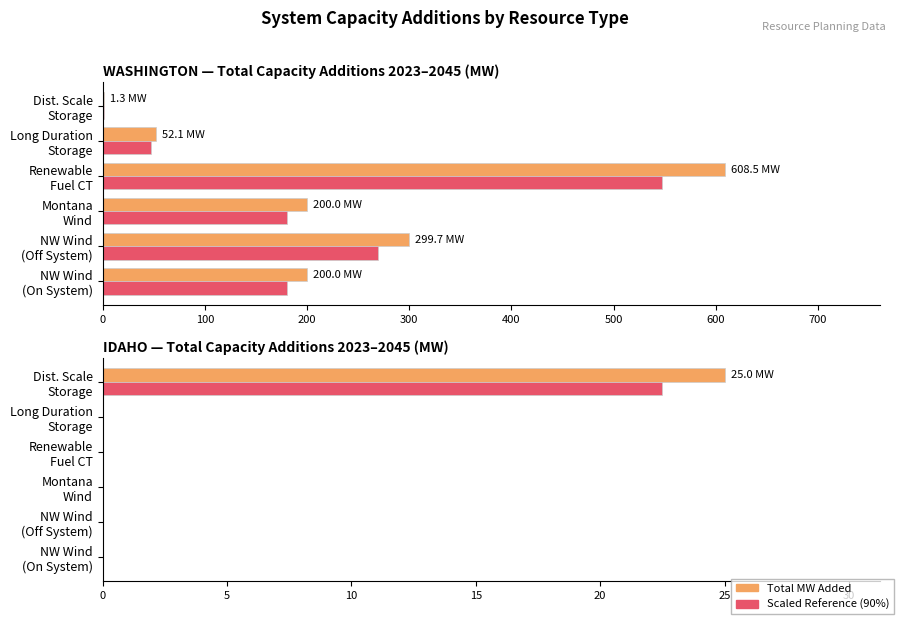

Is the value of Scaled Reference at Montana Wind greater than the value of Total MW Added at Renewable Fuel CT?

No